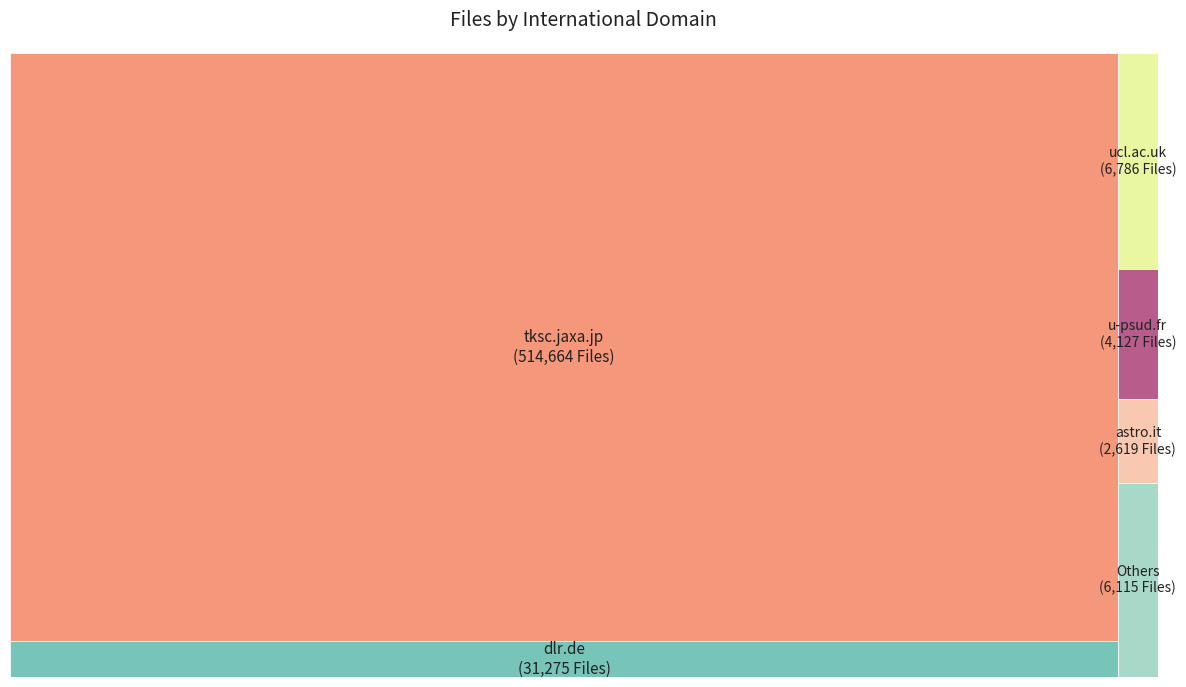

Which slice is the largest?

tksc.jaxa.jp